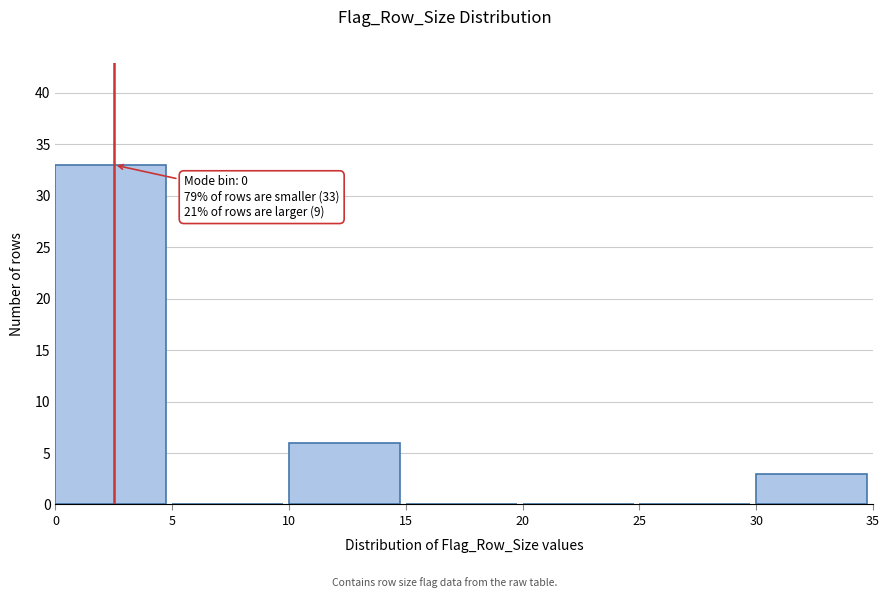

Which range on the x-axis has the tallest bar?

0 to 5